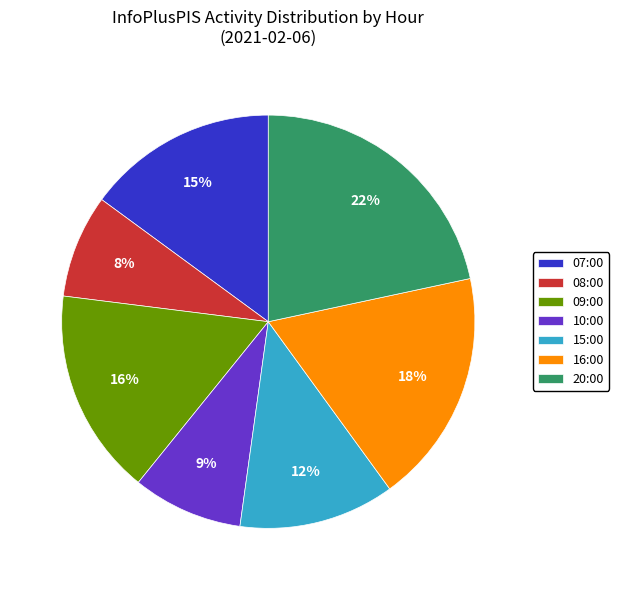

Does 15:00 represent more than half of the total?

No